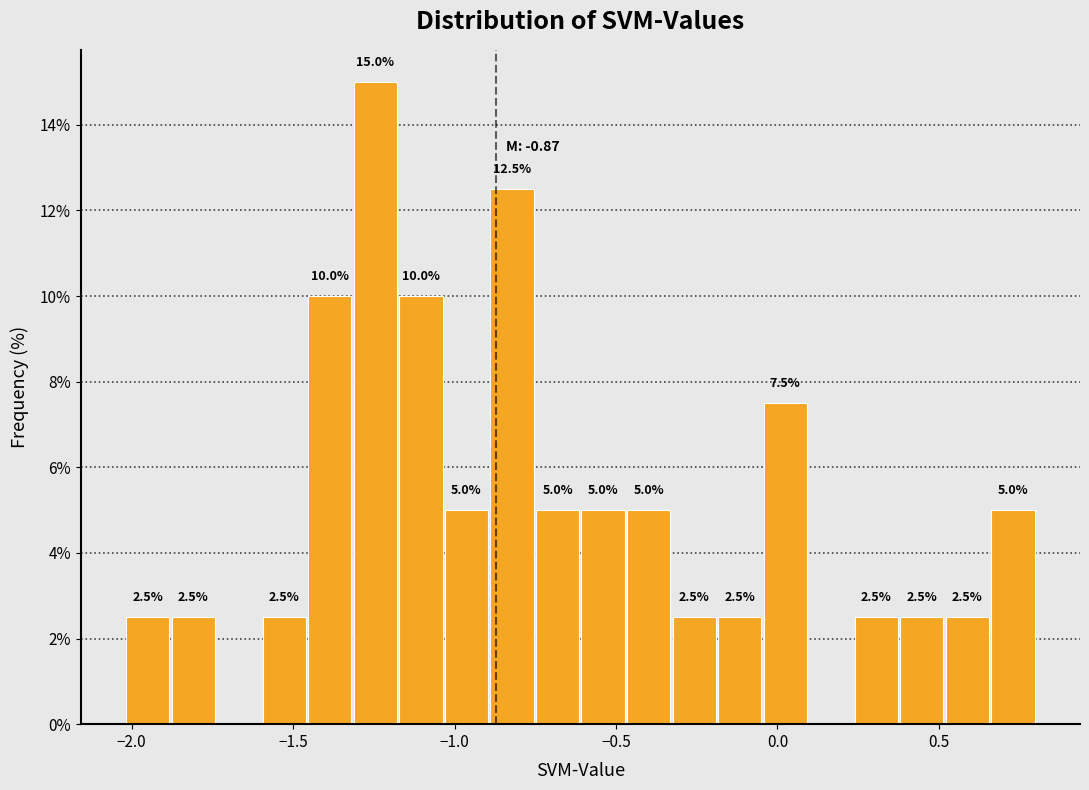

Around what value on the x-axis is the tallest bar? Give the approximate position of its centre, as read against the axis.

-1.25